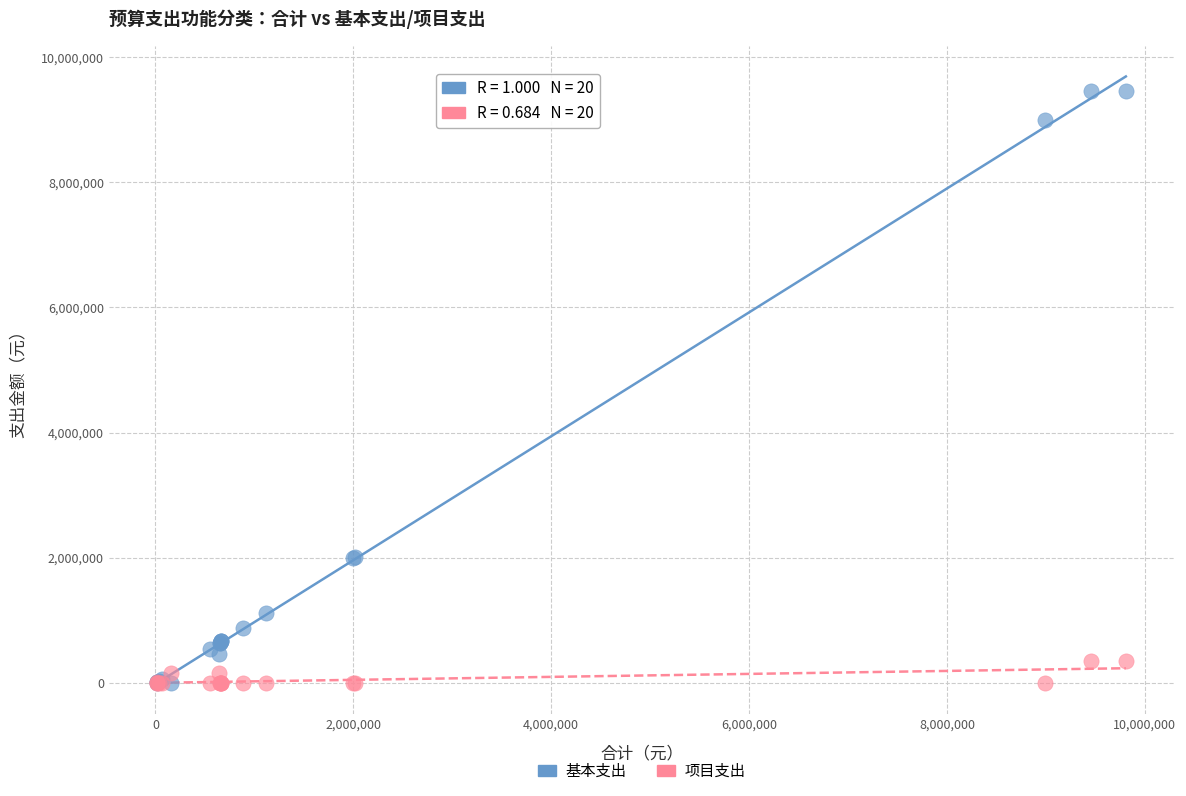

What are all the series names shown in the legend?

基本支出, 项目支出